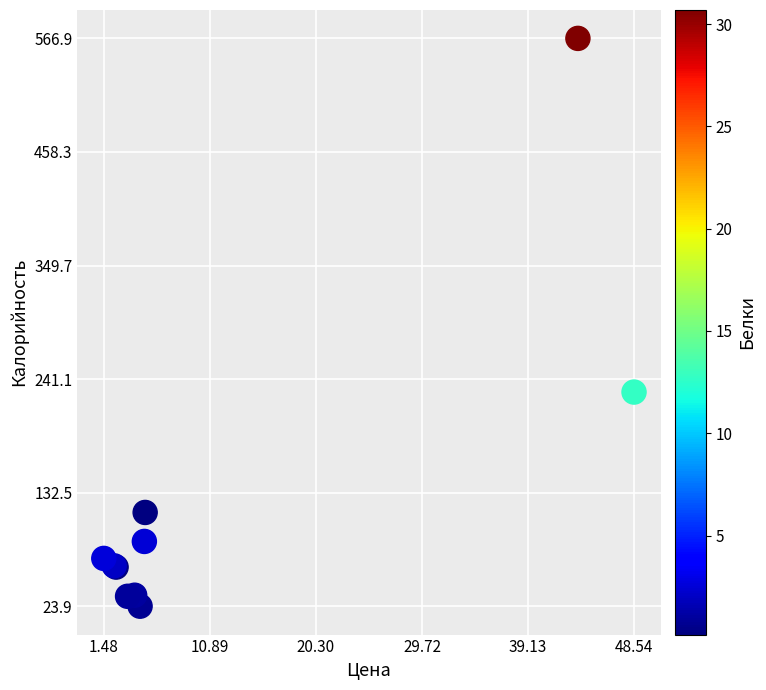

What Y value in the scatter plot is closest to 295?

228.7